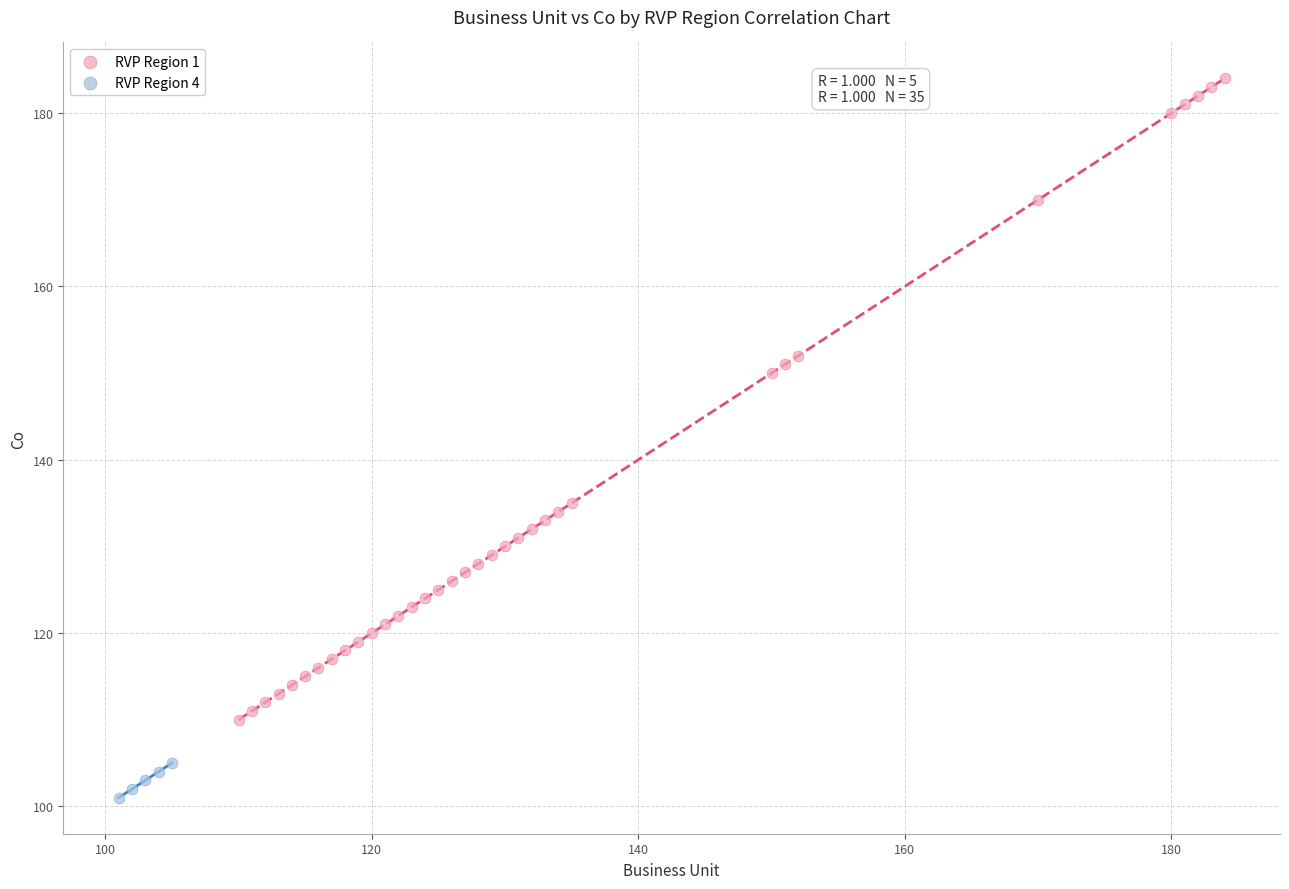

Which series has the largest Y range (max minus min)?

RVP Region 1